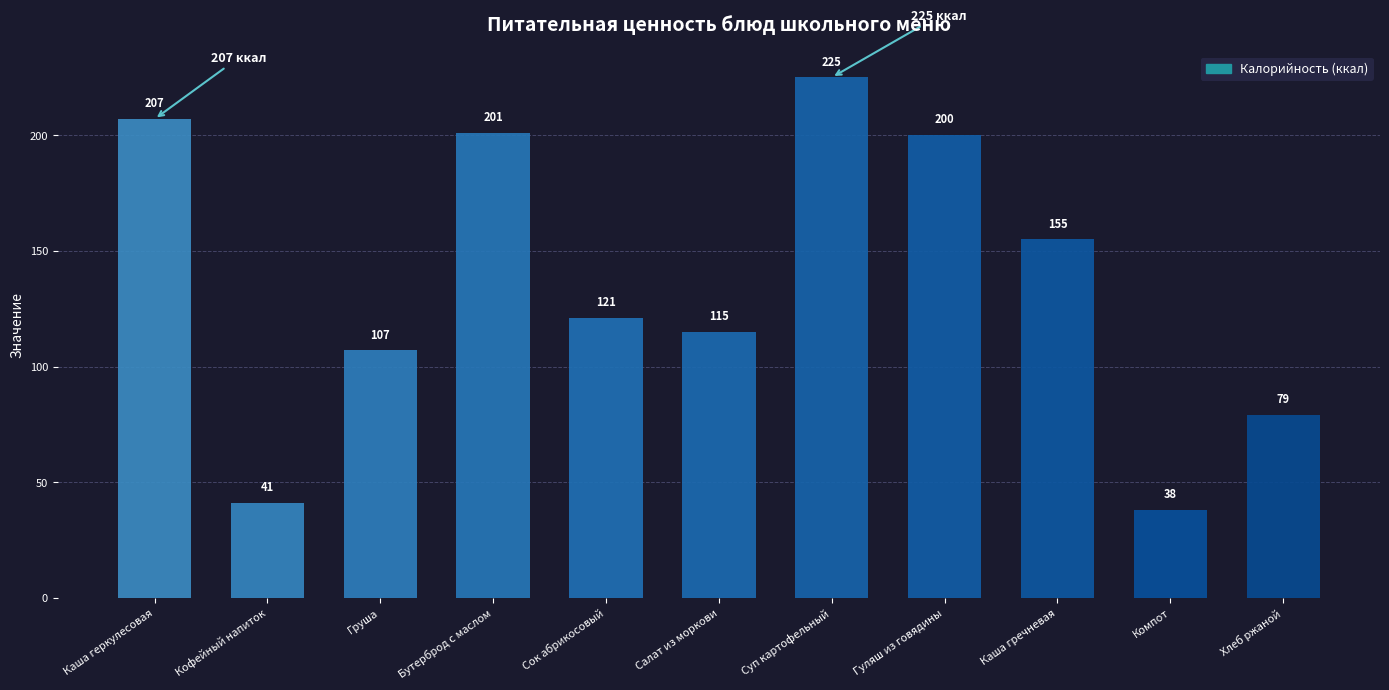

What is the minimum value shown in the chart?

38